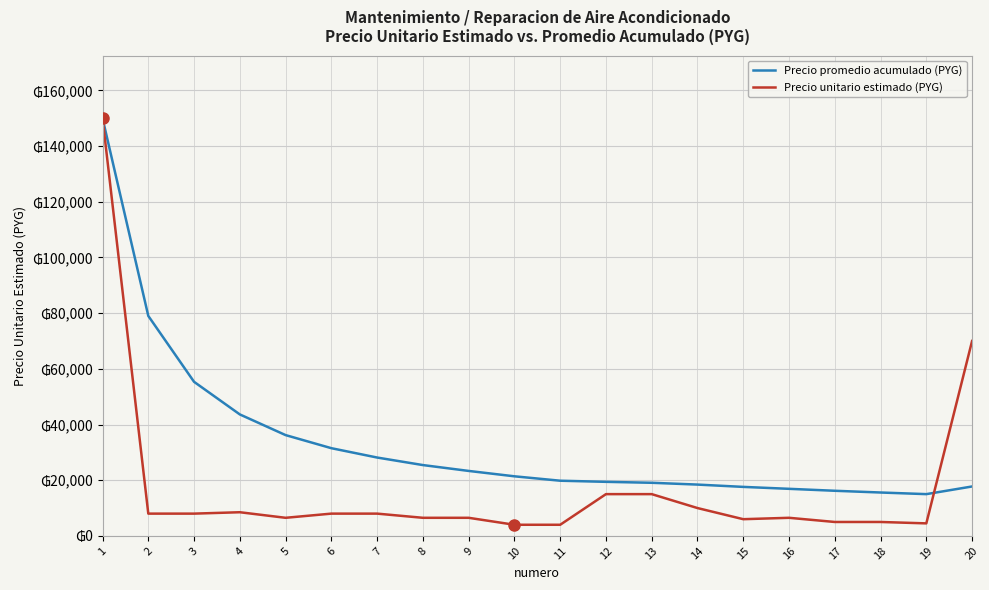

What is the difference between the maximum and minimum values in the Precio unitario estimado (PYG) series?

146000.0